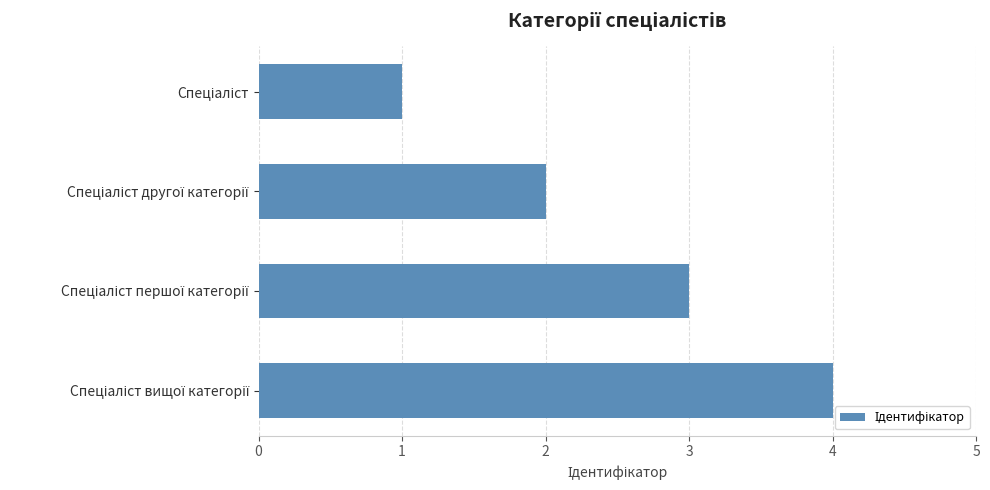

What is the sum of all values?

10